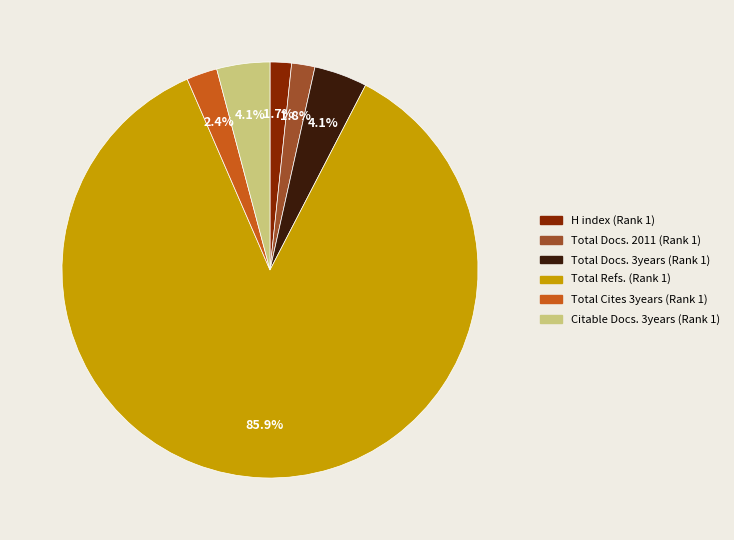

To the nearest percent, what portion does Total Cites 3years (Rank 1) represent?

2%